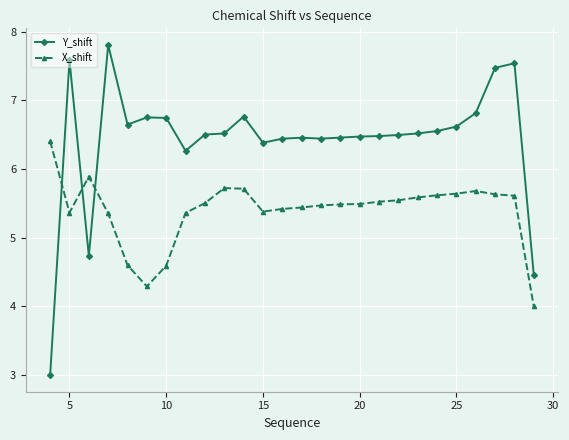

Which series has the largest range (max minus min)?

Y_shift